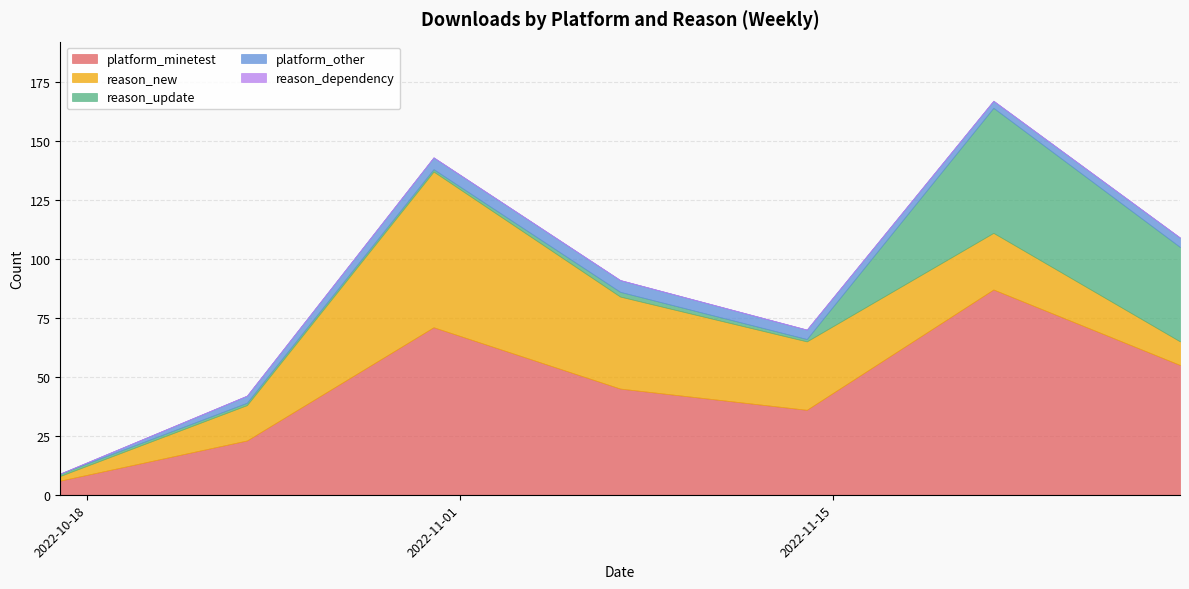

At which category does reason_update reach its first local valley?

2022-10-30